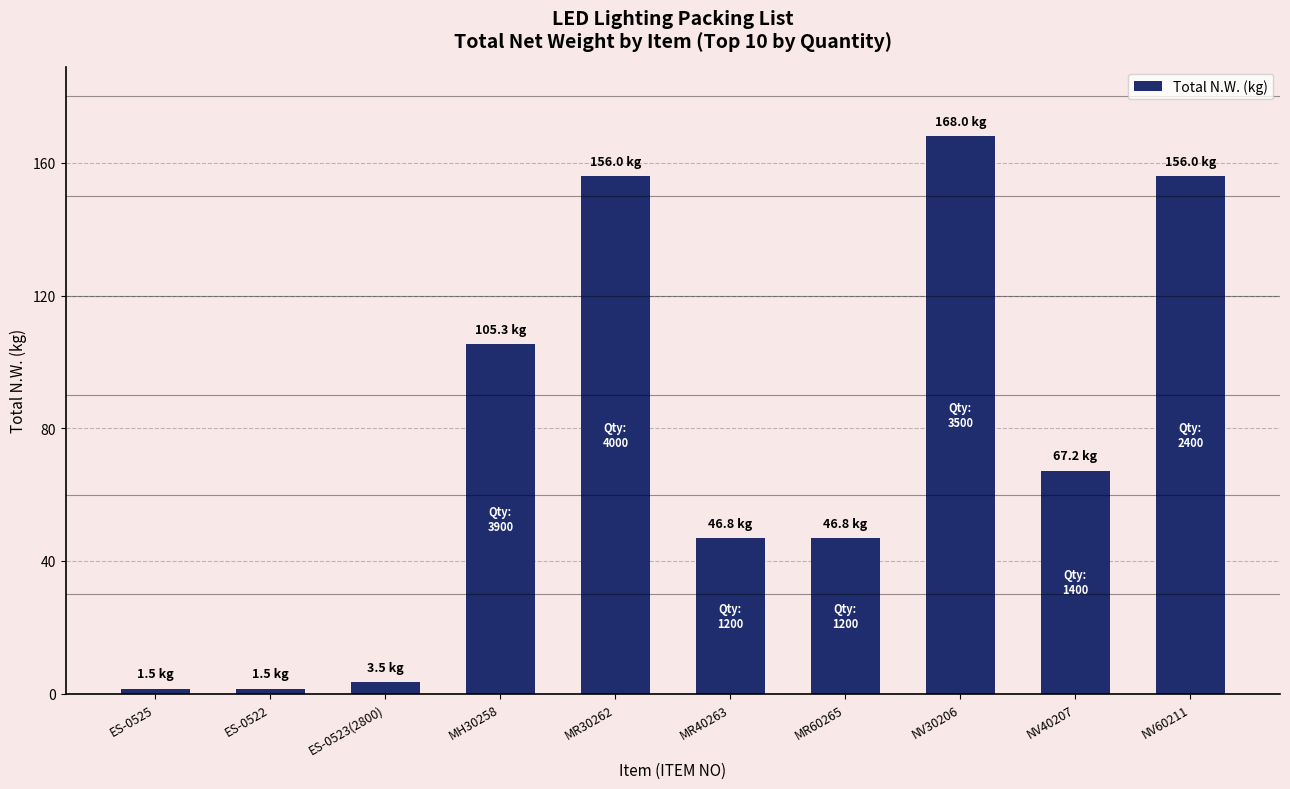

The value at ES-0523(2800) is 3.5. True or false?

True